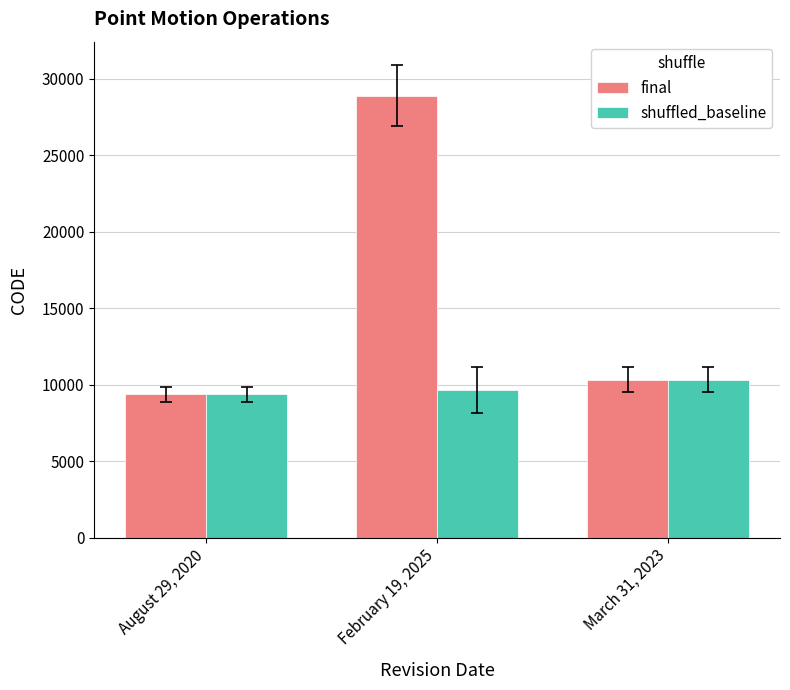

What is the maximum value shown in the chart?

28866